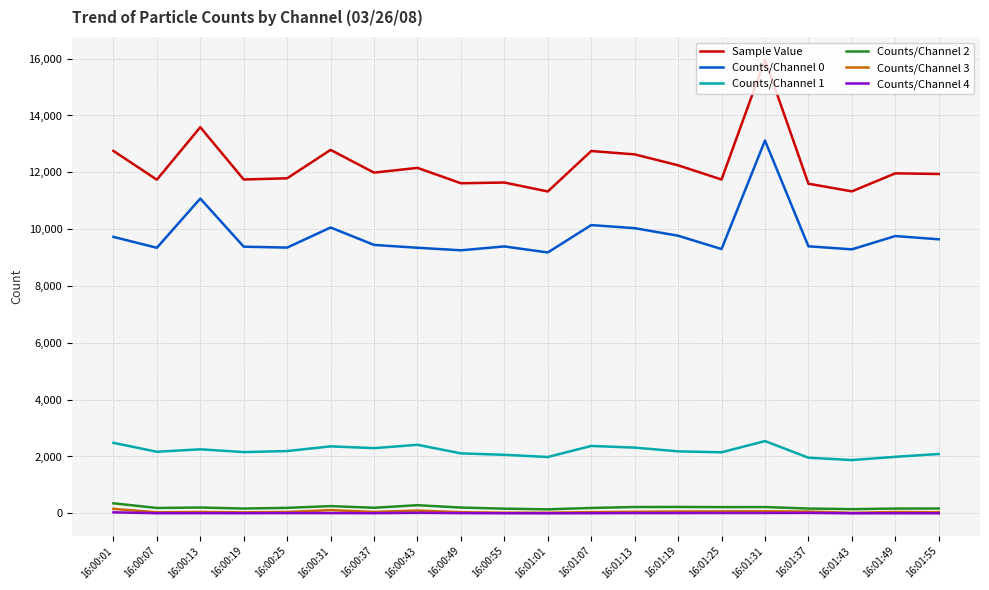

Is it true that Counts/Channel 0 equals 2146 at 16:00:07?

False